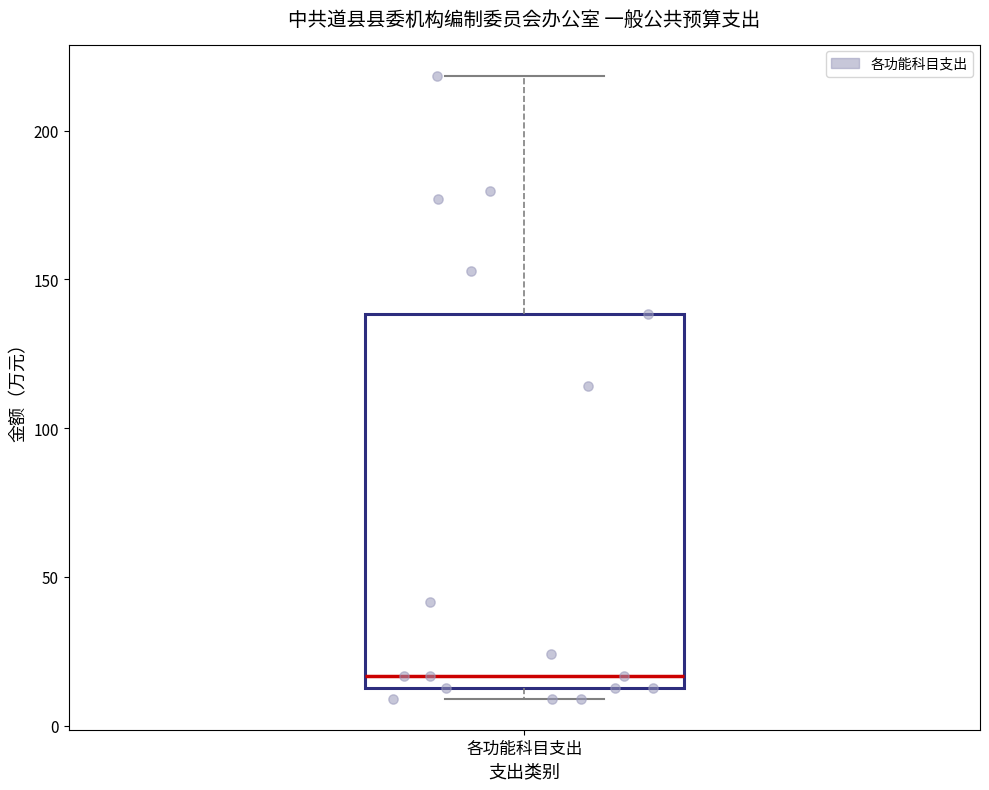

Read this box plot against the y-axis: the position of the median line, the range covered by the box, and the ends of both whiskers. The values are not printed on the chart, so give them approximately, as read against the axis.

median 15 (just above the box's lower edge), box 15 to 140, whiskers 10 to 220